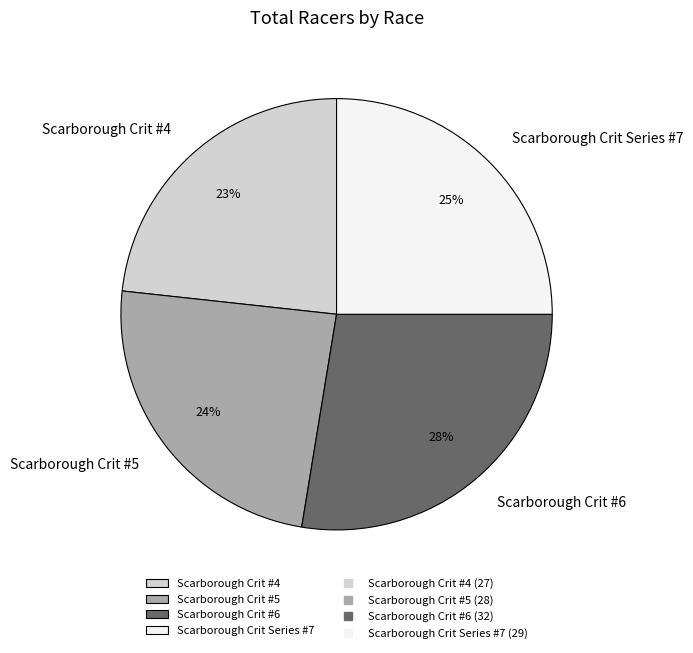

Approximately how many times larger is the value at Scarborough Crit #5 compared to Scarborough Crit Series #7?

1.0